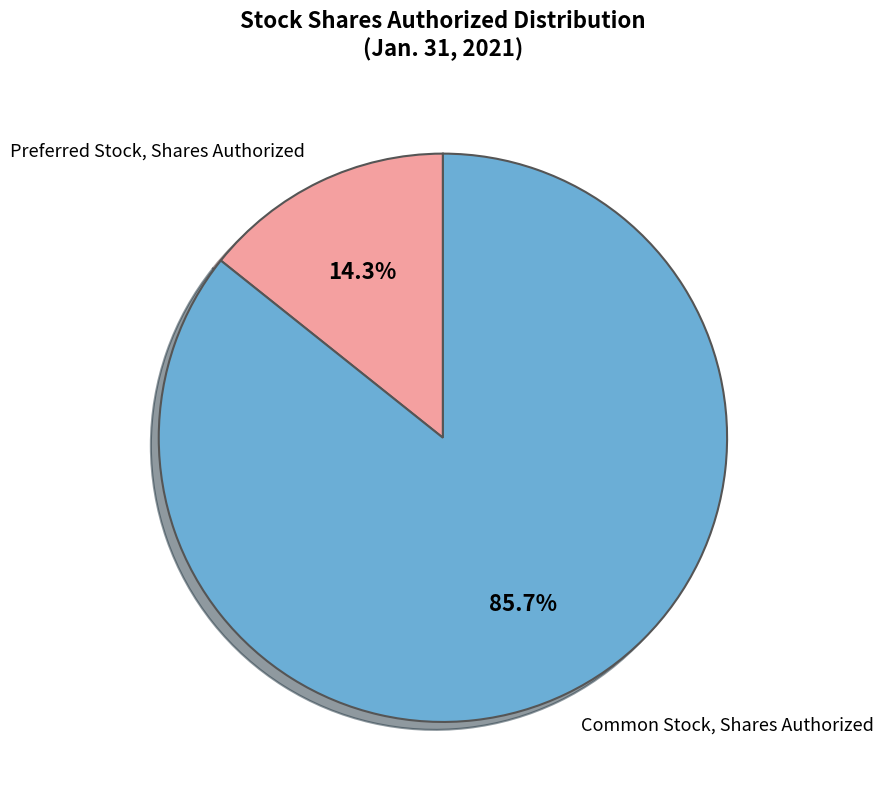

Do Preferred Stock, Shares Authorized and Common Stock, Shares Authorized together represent more than half of the pie?

Yes